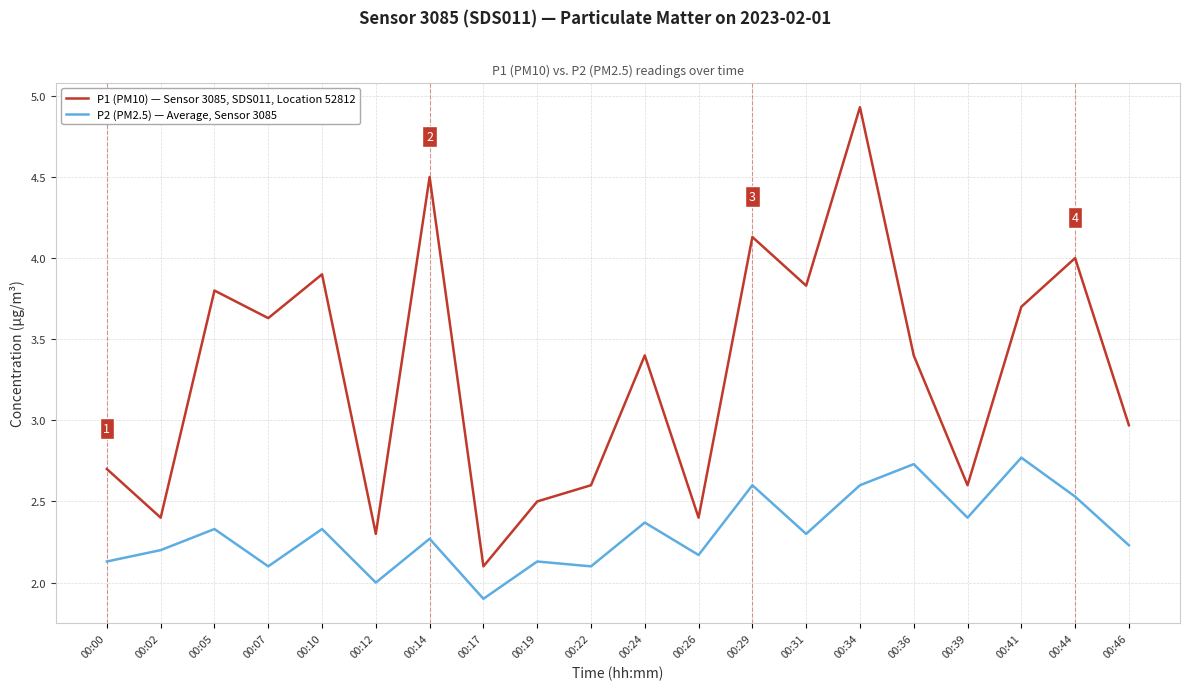

At which category does the chart reach its minimum across all series?

00:17